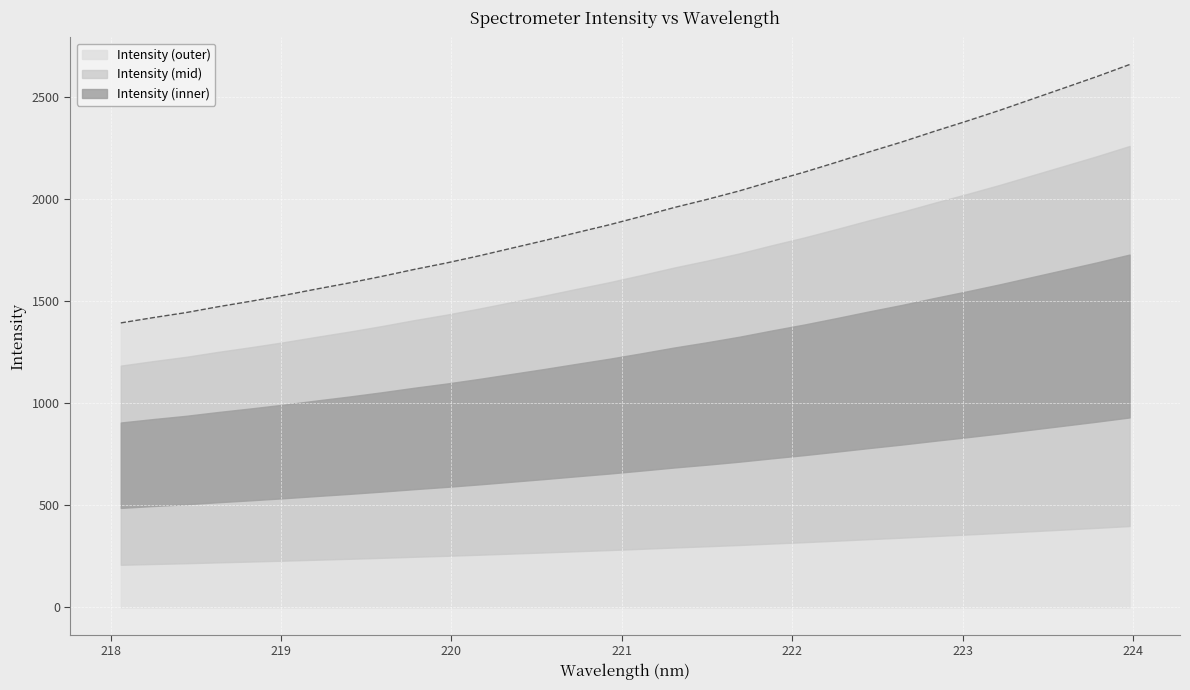

True or false: the data has more than 1 interior local peaks.

False